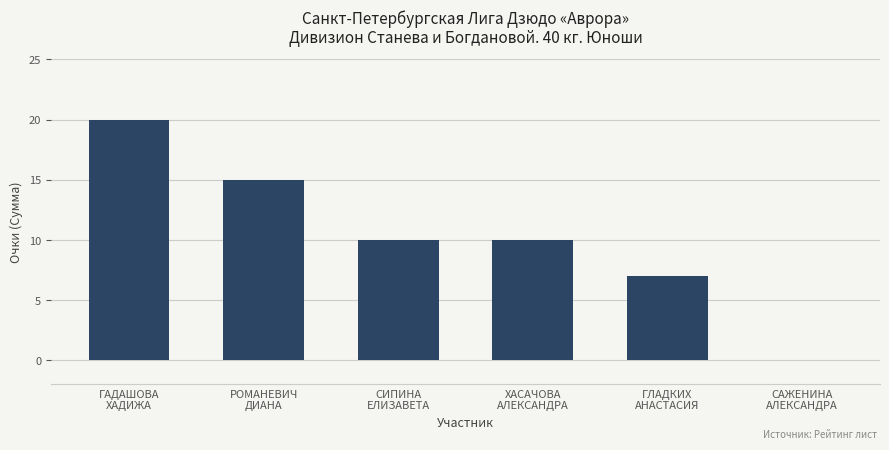

Are the bars horizontal?

No